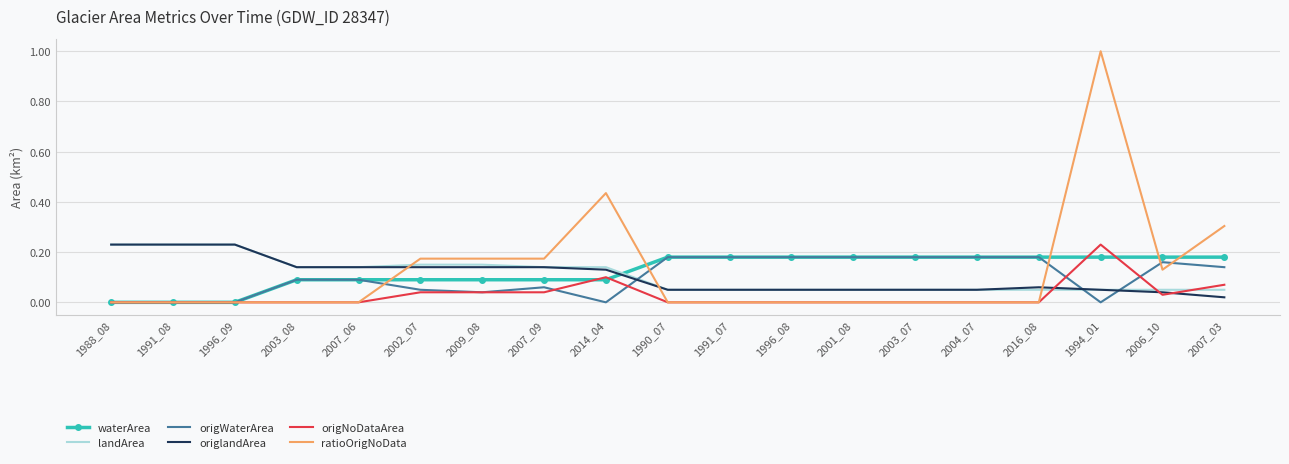

At which label does origNoDataArea reach its peak?

1994_01